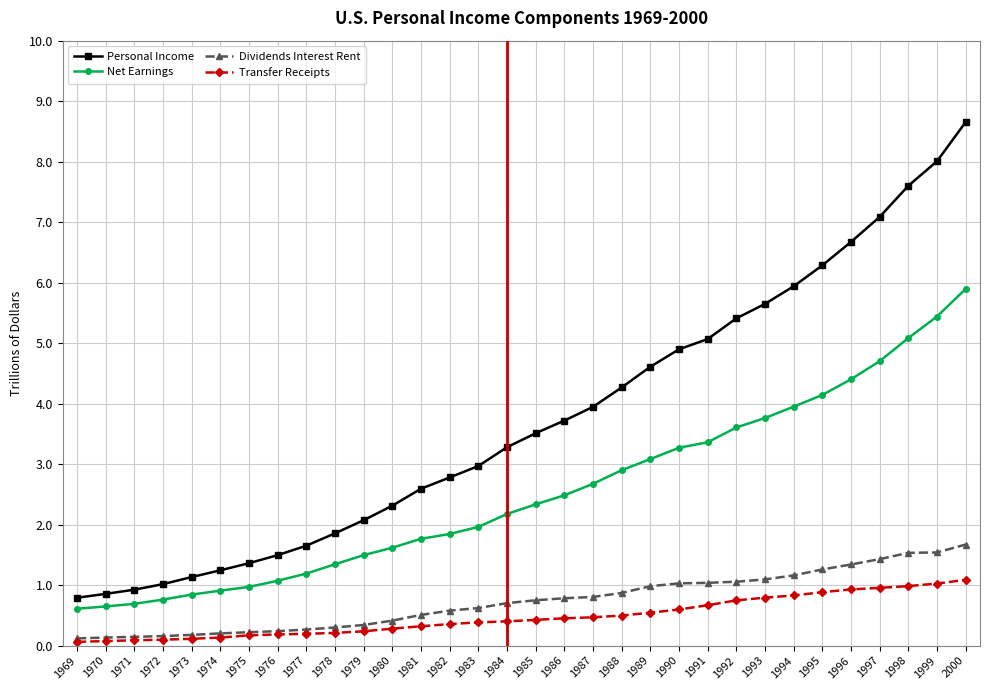

What is the minimum value for Dividends Interest Rent?

0.1